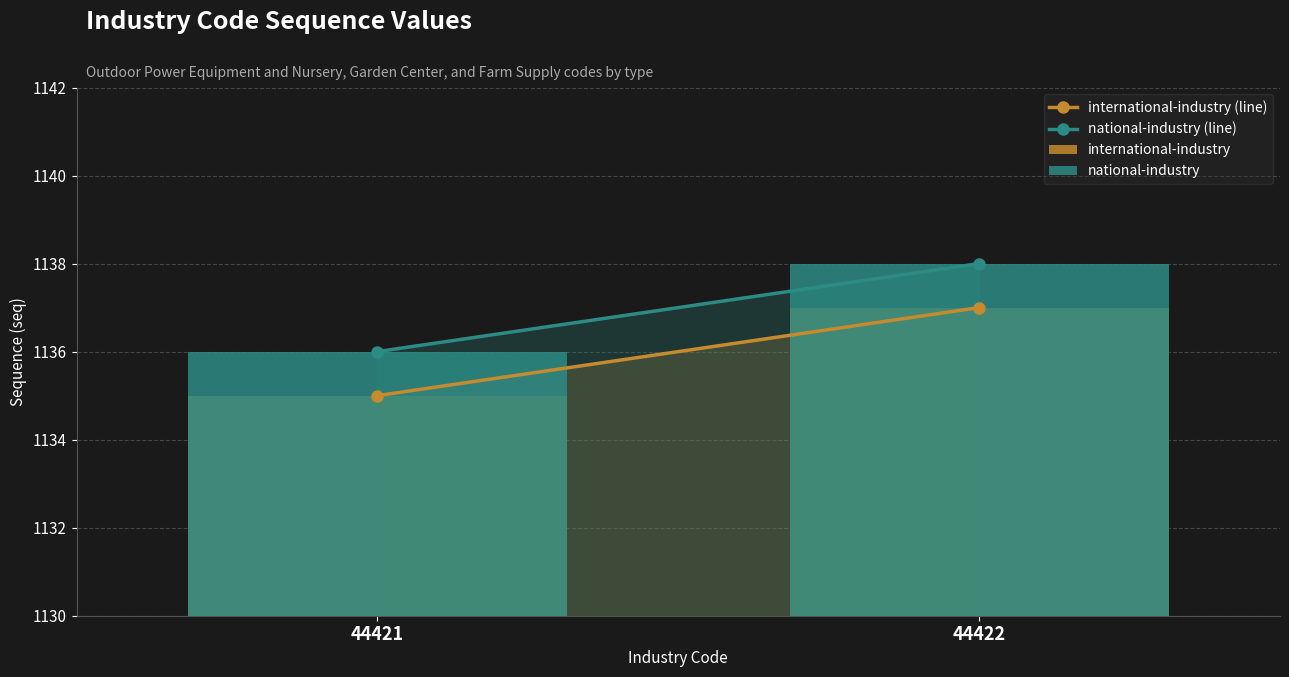

Which series has the widest spread of values?

international-industry (line)